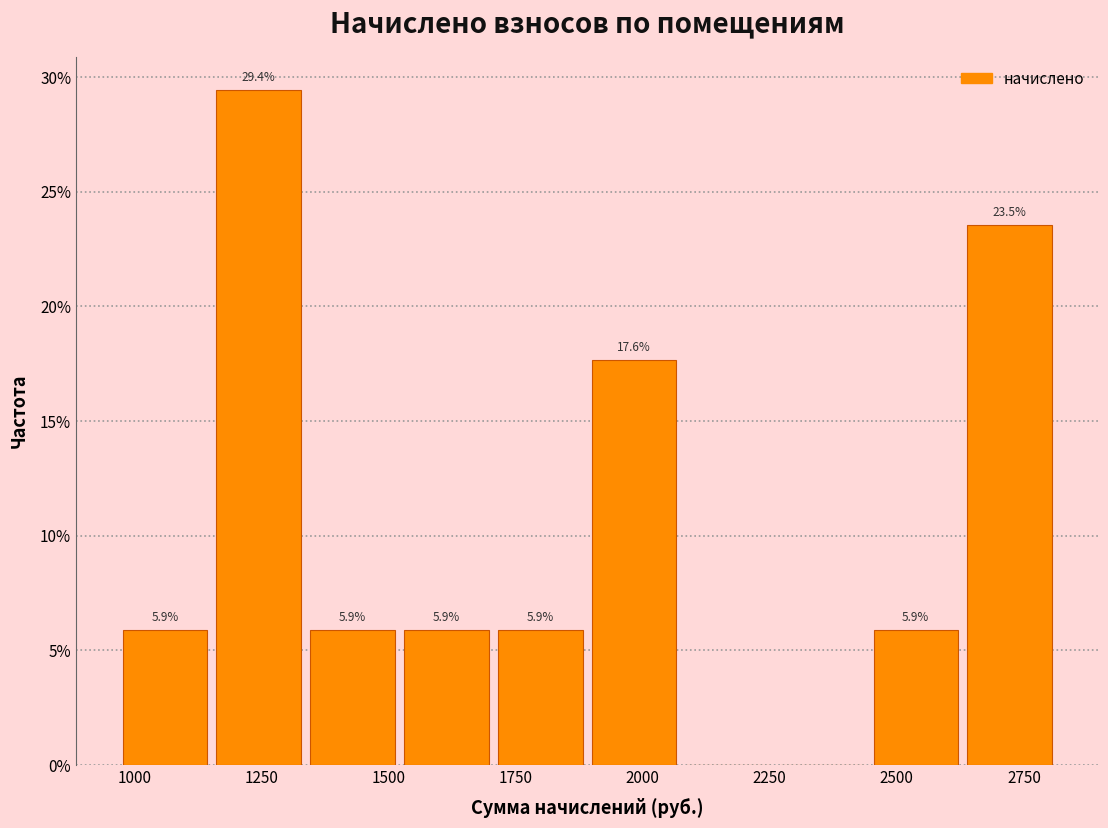

Around what value on the x-axis is the tallest bar? Give the approximate position of its centre, as read against the axis.

1250